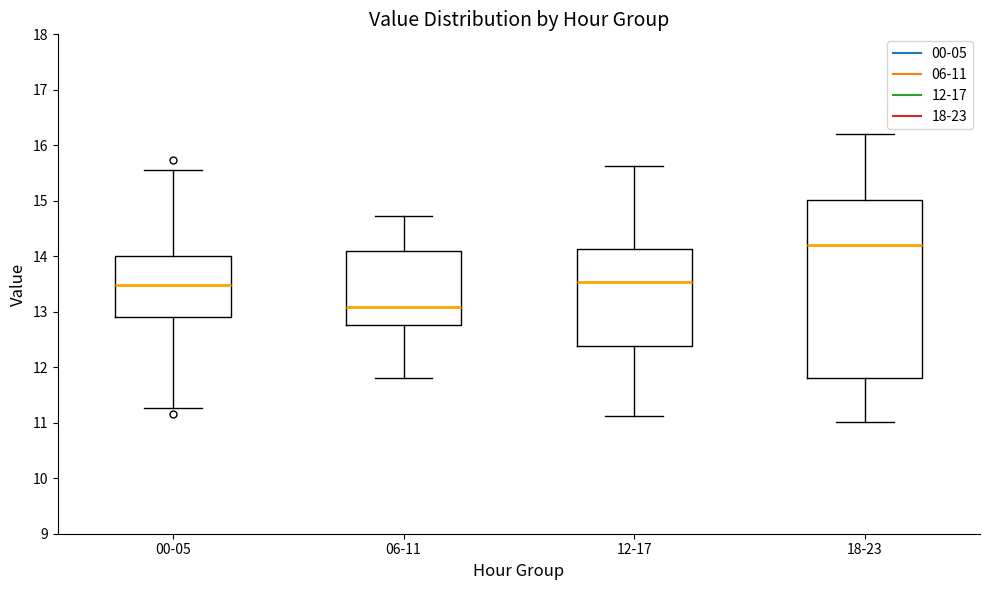

Which box has the lowest median line?

06-11